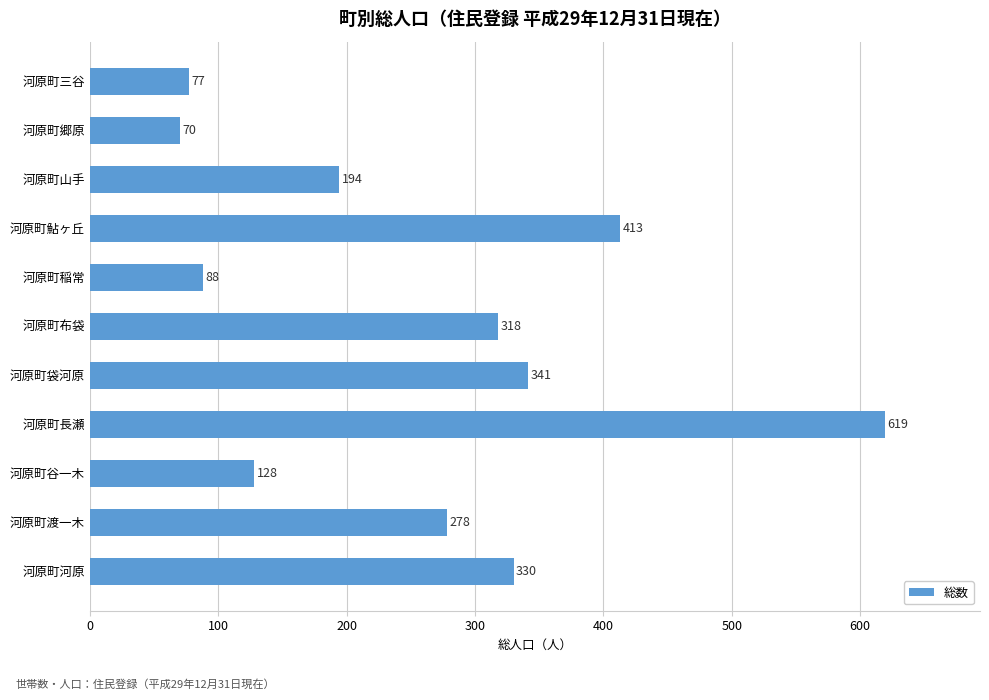

Where is the data nearest to the value 344?

河原町袋河原